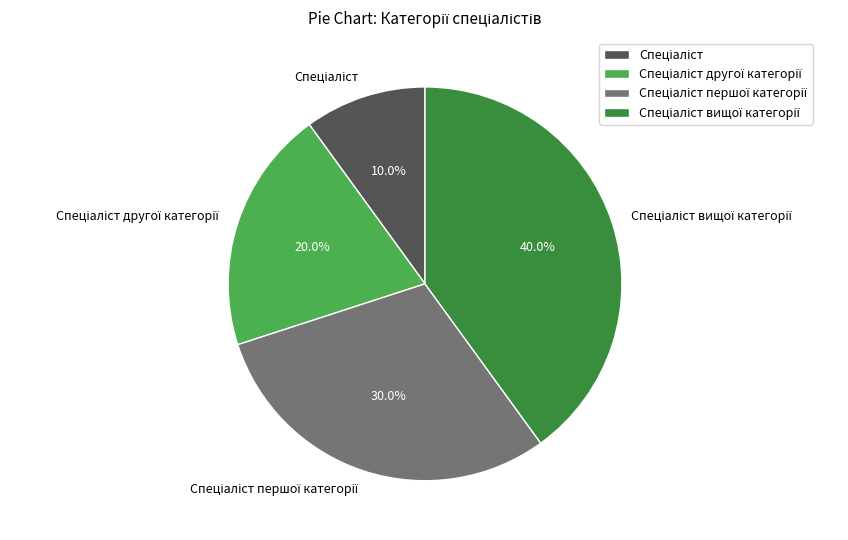

How many slices are in this pie chart?

4